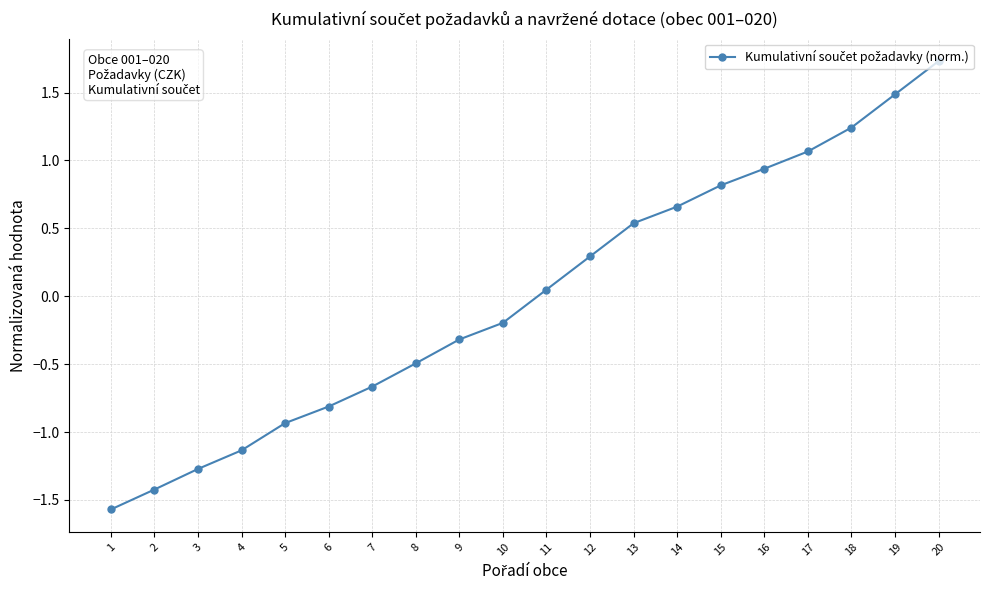

What is the value of the 5th point from the left?

-0.9